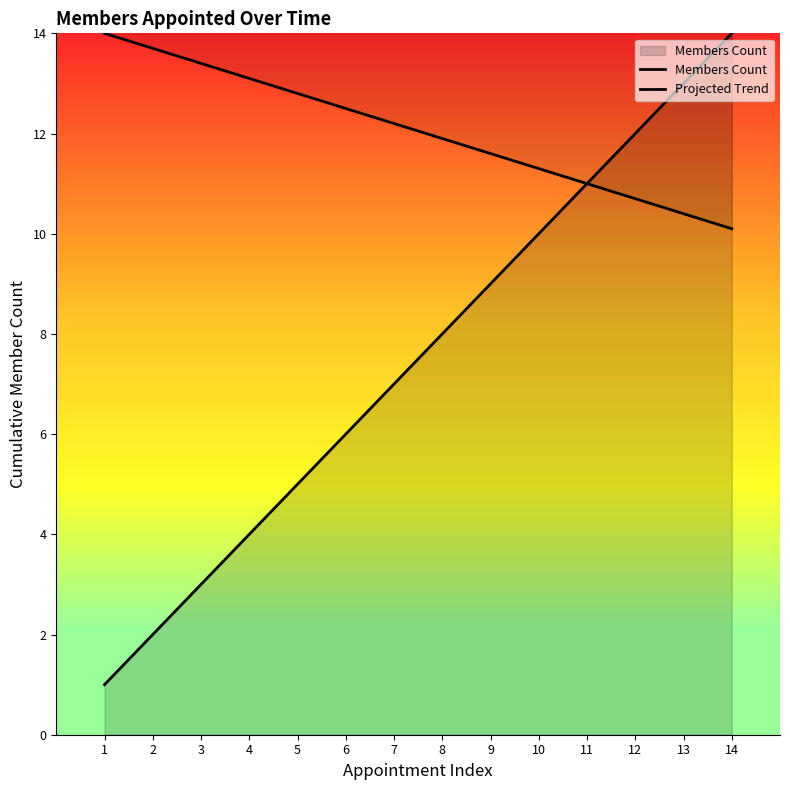

Does the chart display data point markers on the line(s)?

No